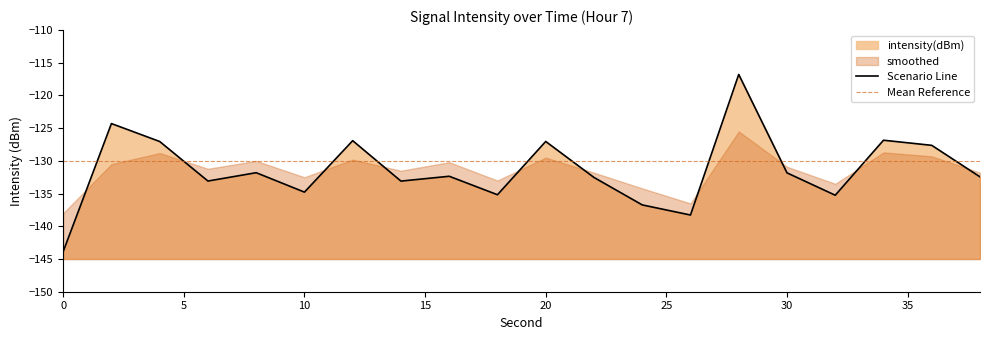

Does the chart have visible grid lines?

No